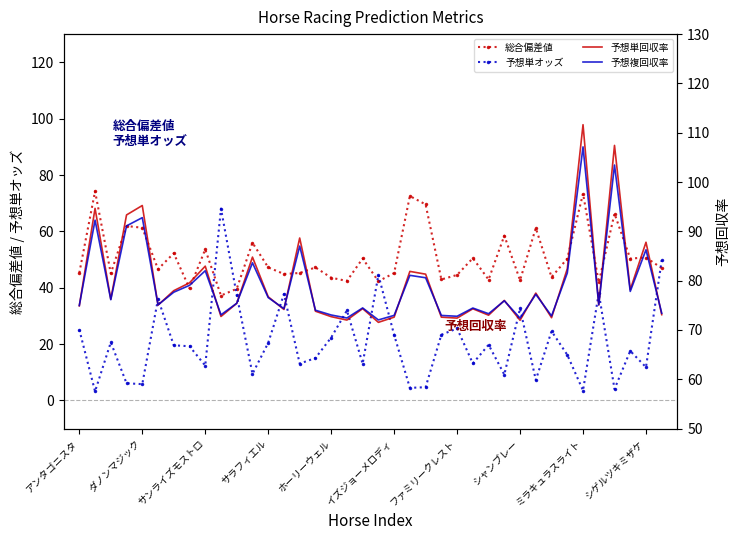

What position from the left is 19?

20